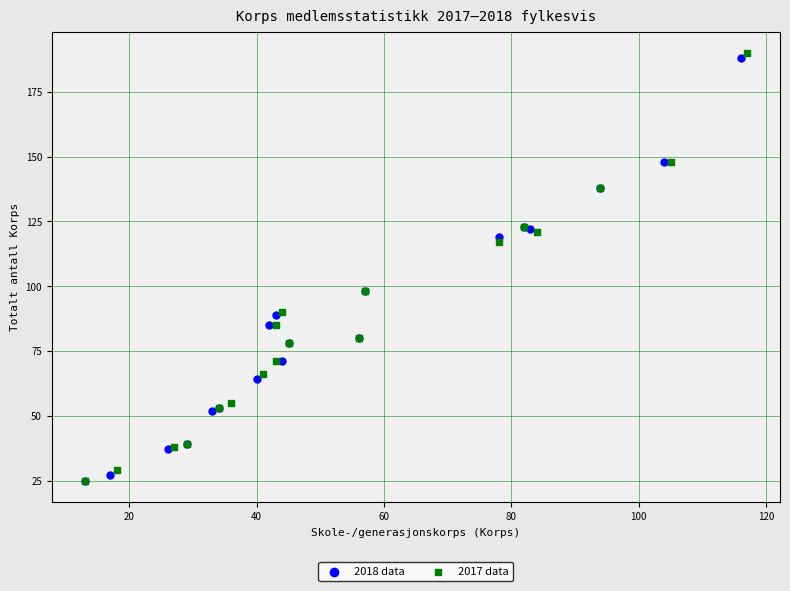

What are all the series names shown in the legend?

2018 data, 2017 data